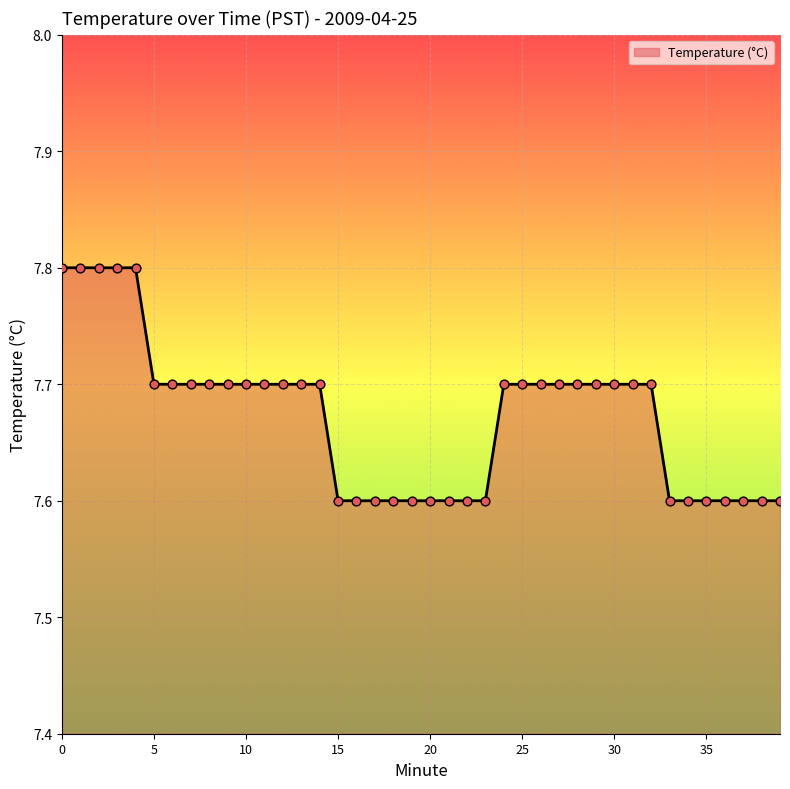

What is the minimum value shown in the chart?

7.6